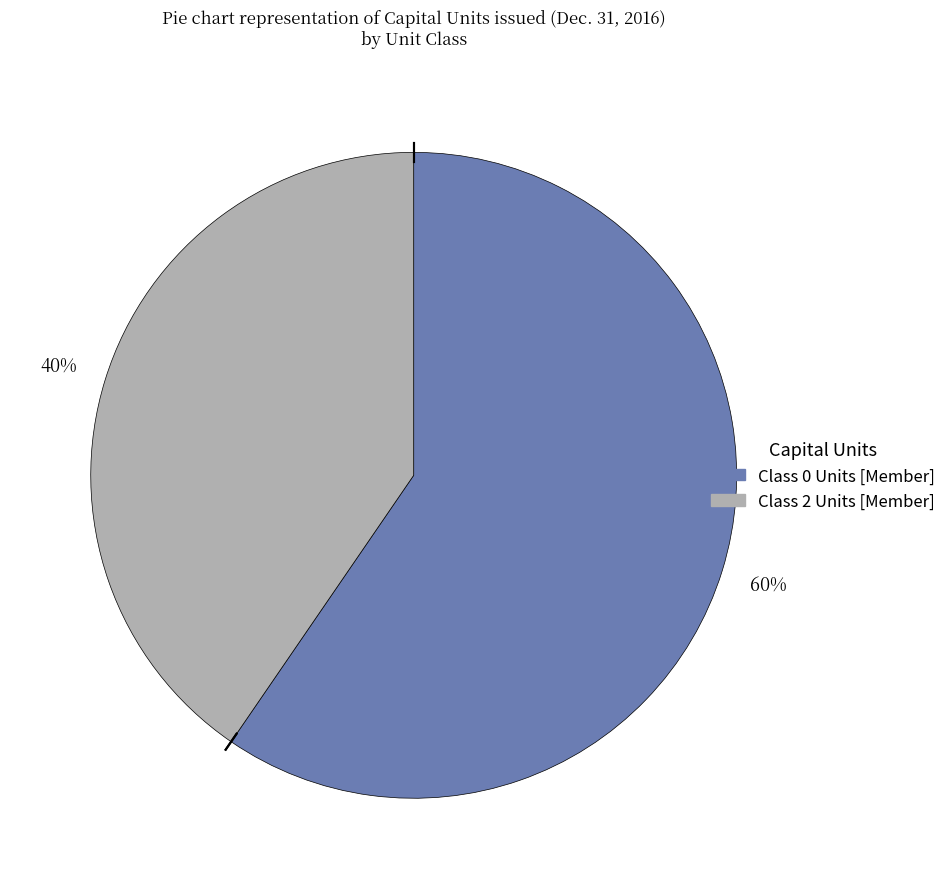

To the nearest percent, what is the average slice percentage?

50%